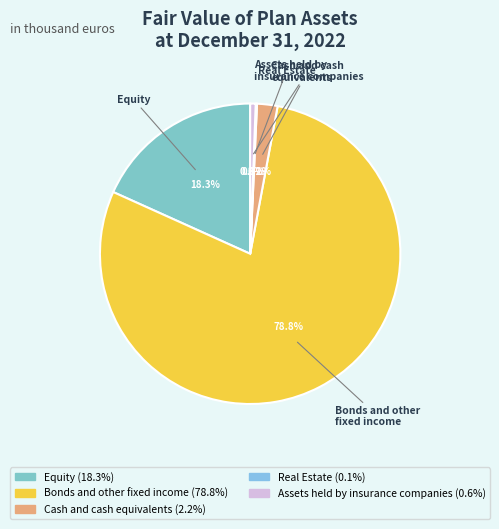

What portion of the pie excludes Equity?

81.7%